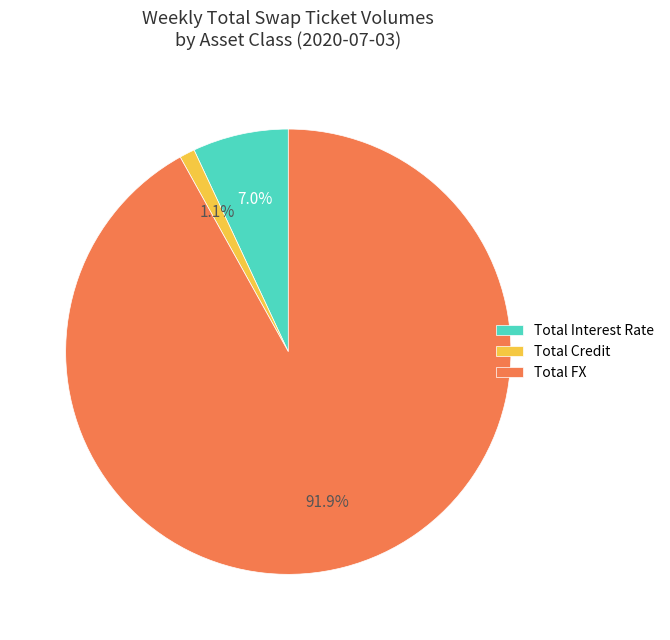

Is it true that Total FX is 92% of the pie?

True